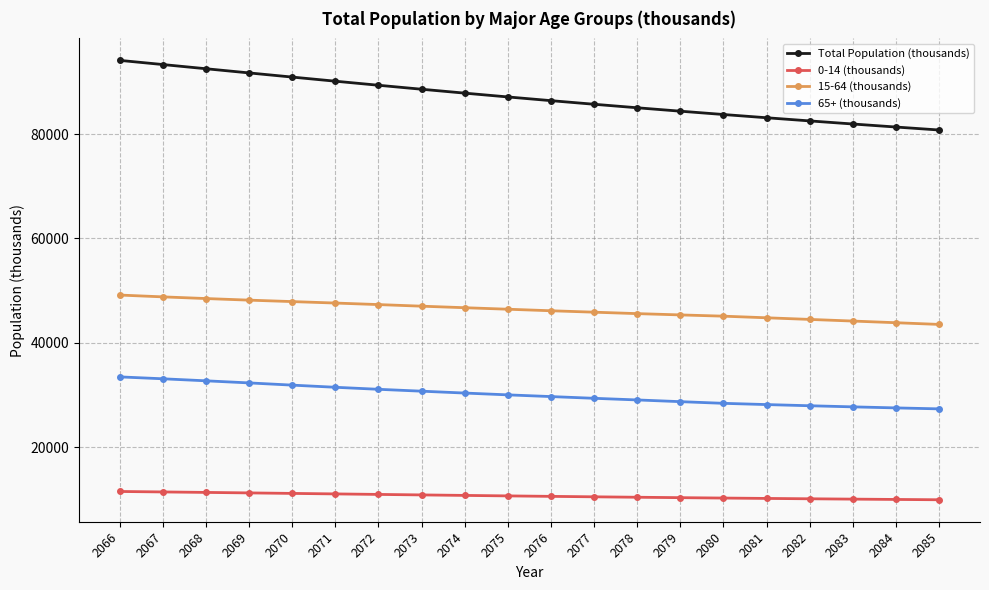

What are all the series names shown in the legend?

Total Population (thousands), 0-14 (thousands), 15-64 (thousands), 65+ (thousands)